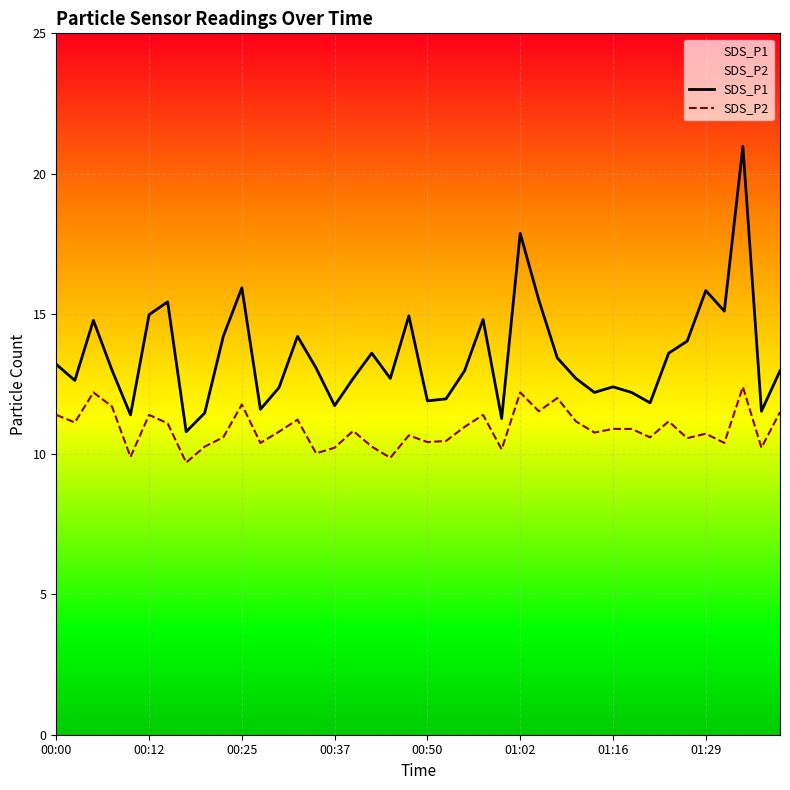

The SDS_P2 series shows 10.8 at 16. True or false?

True